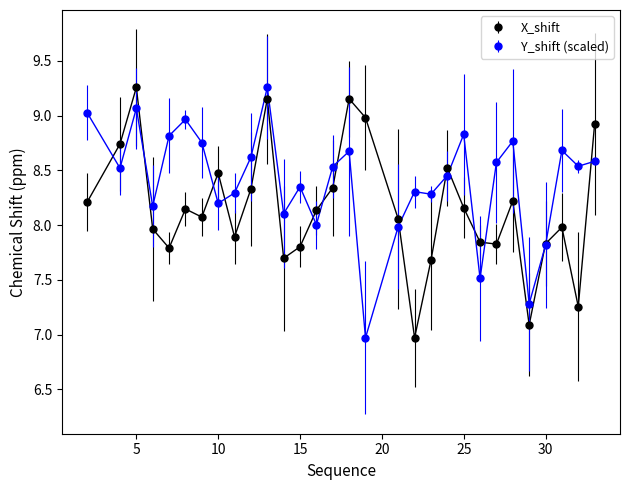

List the series in order of their overall mean, highest first.

Y_shift (scaled), X_shift